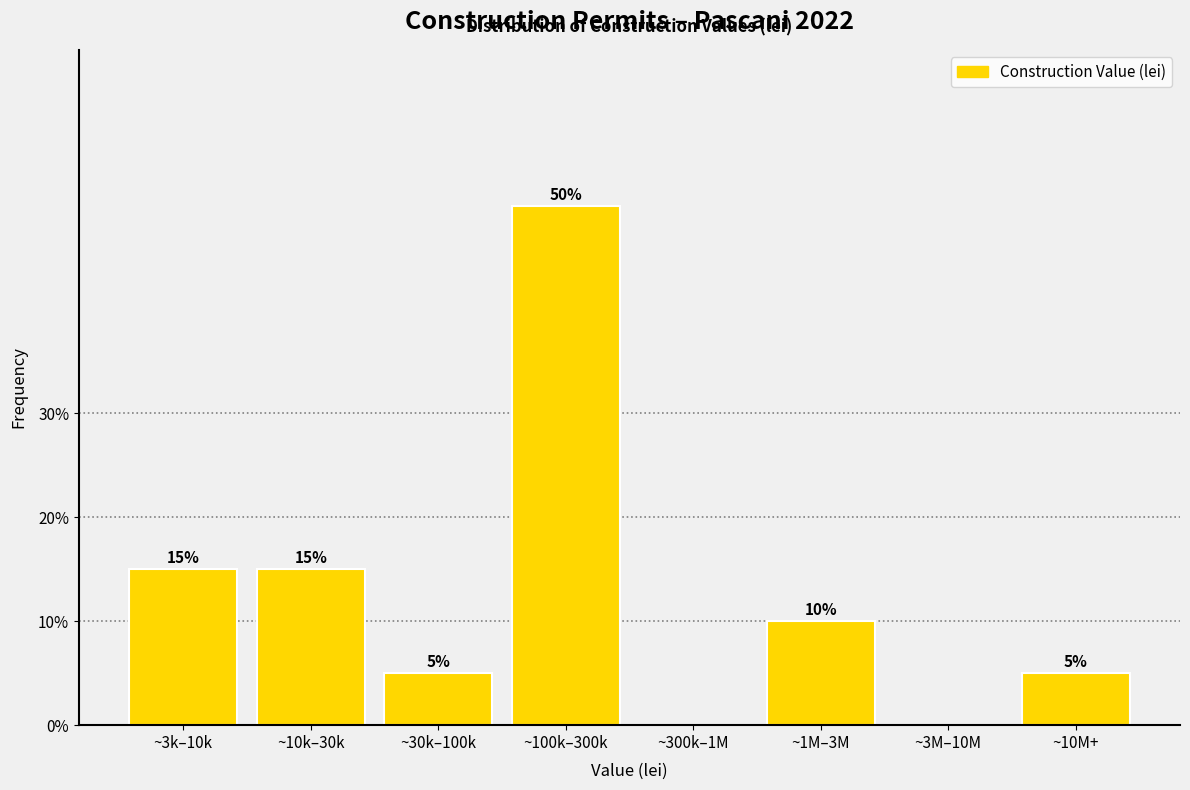

Reading left to right, extract all data points from this chart.

~3k–10k=15	~10k–30k=15	~30k–100k=5	~100k–300k=50	~300k–1M=0	~1M–3M=10	~3M–10M=0	~10M+=5